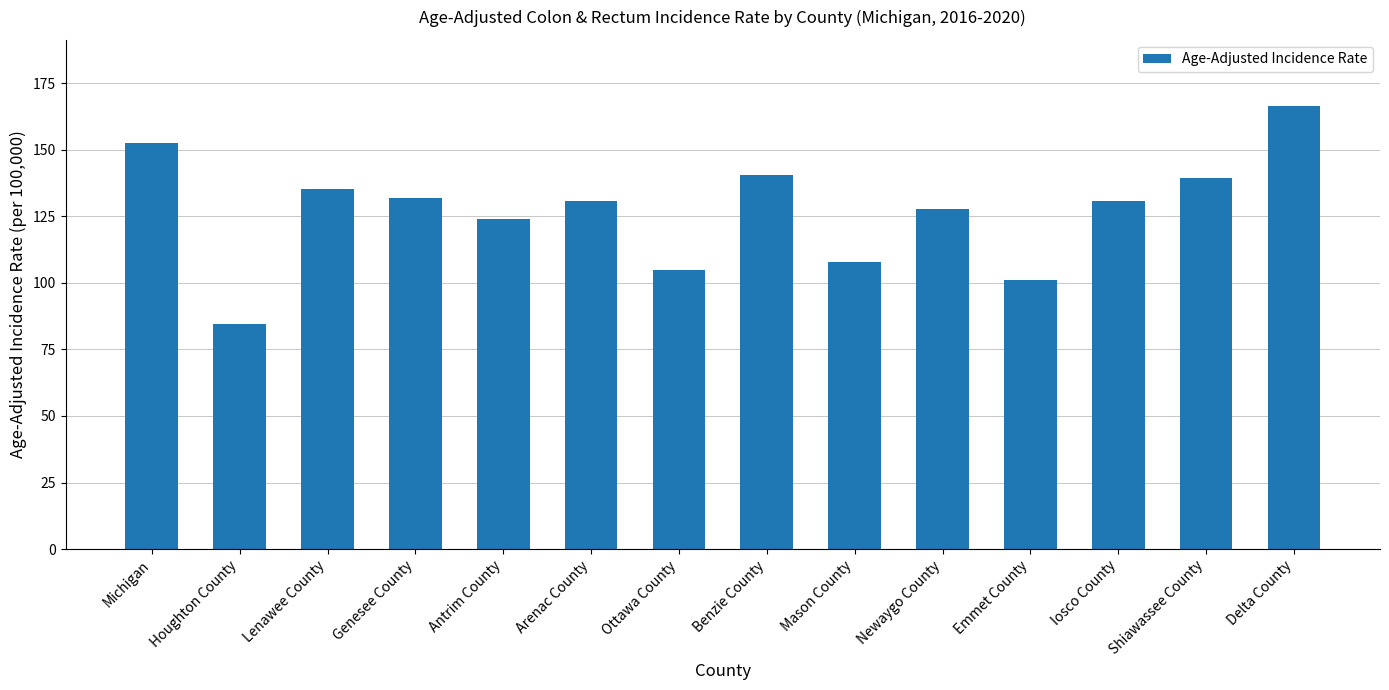

Are the bars horizontal?

No